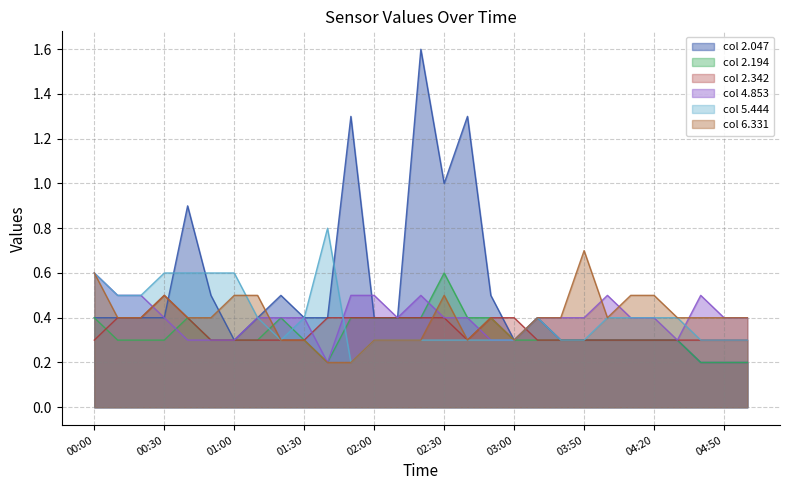

The value of 2.342 at 02:40 is 0.3. True or false?

True